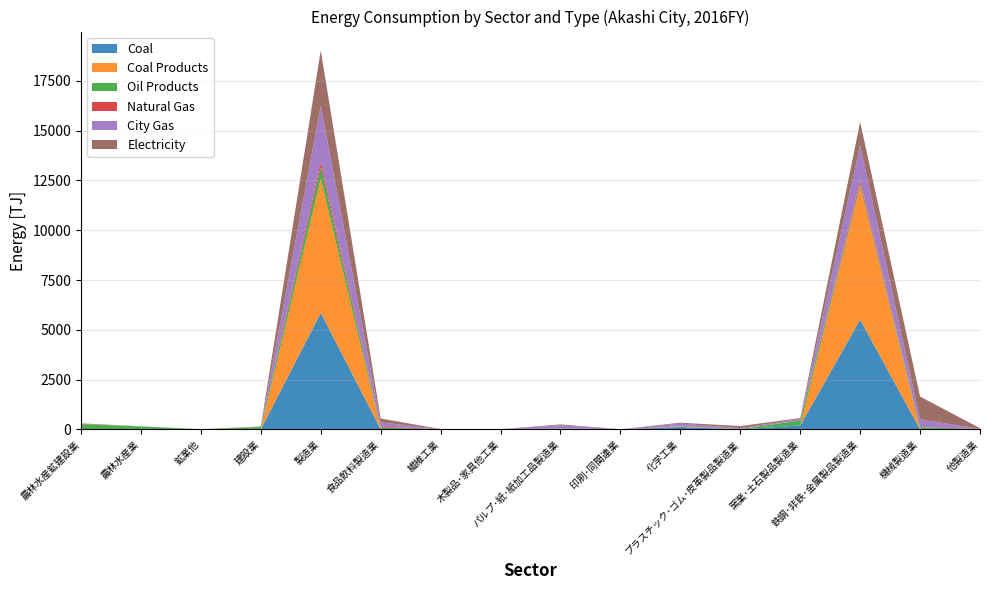

Reading left to right, what are all the values shown in this chart?

Coal: 0.0	0.0	0.0	0.0	5853.6	3.9	9.6	0.0	22.0	0.0	119.1	0.1	191.6	5506.5	0.8	0.0
Coal Products: 0.0	0.0	0.0	0.0	6729.9	0.2	0.0	0.0	0.0	0.0	24.5	0.2	2.0	6698.4	4.6	0.0
Oil Products: 263.4	145.2	2.6	115.6	596.6	82.0	1.1	1.5	23.7	0.1	8.5	19.3	247.8	105.9	99.2	7.5
Natural Gas: 1.2	0.0	1.2	0.0	255.6	47.2	0.1	0.0	5.5	0.2	3.0	3.9	2.4	174.6	8.5	10.2
City Gas: 4.3	0.3	0.0	4.0	2809.0	217.7	1.0	0.1	155.2	1.0	134.2	40.7	77.9	1788.7	388.7	3.8
Electricity: 32.7	5.9	1.0	25.8	2785.8	195.3	1.6	3.0	42.2	3.5	44.1	99.4	44.4	1170.1	1146.0	36.2